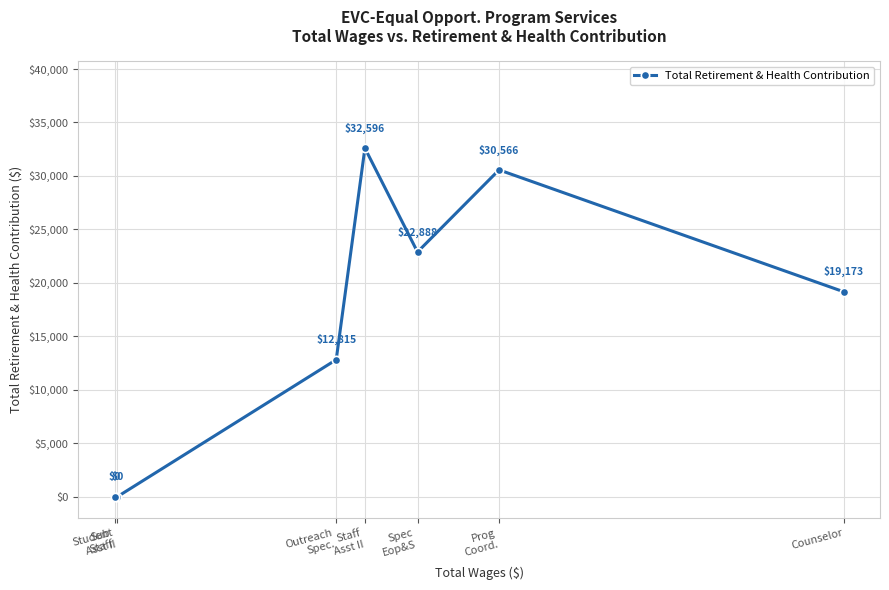

What is the ratio of the value at Spec
Eop&S to the value at Staff
Asst II?

0.7